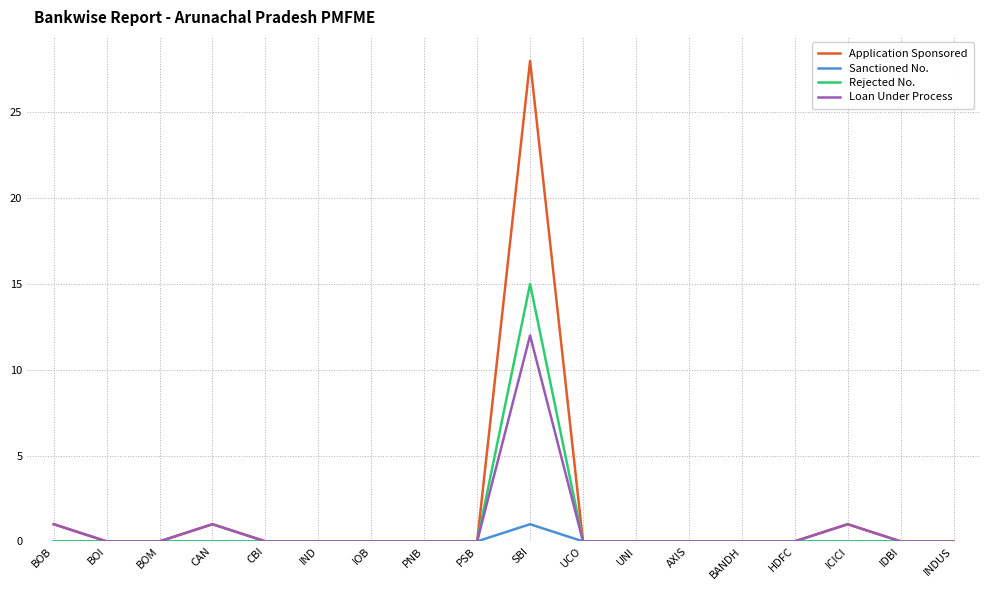

At which label does Sanctioned No. reach its peak?

SBI